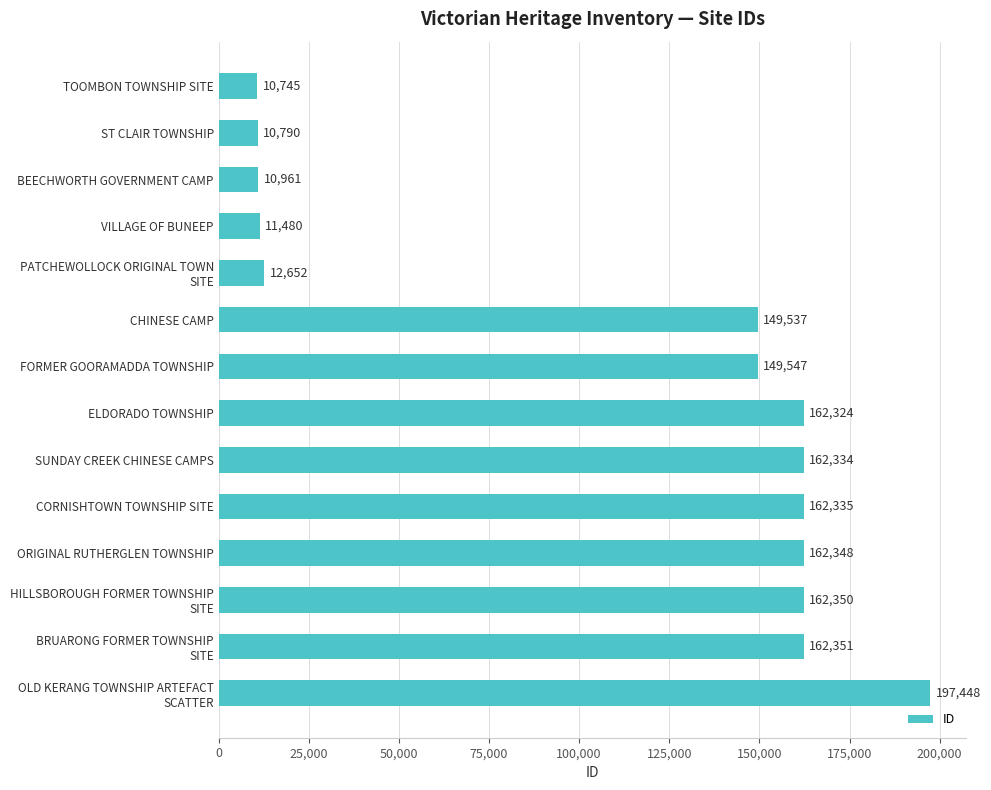

List the labels in order of value, largest first.

OLD KERANG TOWNSHIP ARTEFACT
SCATTER, BRUARONG FORMER TOWNSHIP
SITE, HILLSBOROUGH FORMER TOWNSHIP
SITE, ORIGINAL RUTHERGLEN TOWNSHIP, CORNISHTOWN TOWNSHIP SITE, SUNDAY CREEK CHINESE CAMPS, ELDORADO TOWNSHIP, FORMER GOORAMADDA TOWNSHIP, CHINESE CAMP, PATCHEWOLLOCK ORIGINAL TOWN
SITE, VILLAGE OF BUNEEP, BEECHWORTH GOVERNMENT CAMP, ST CLAIR TOWNSHIP, TOOMBON TOWNSHIP SITE